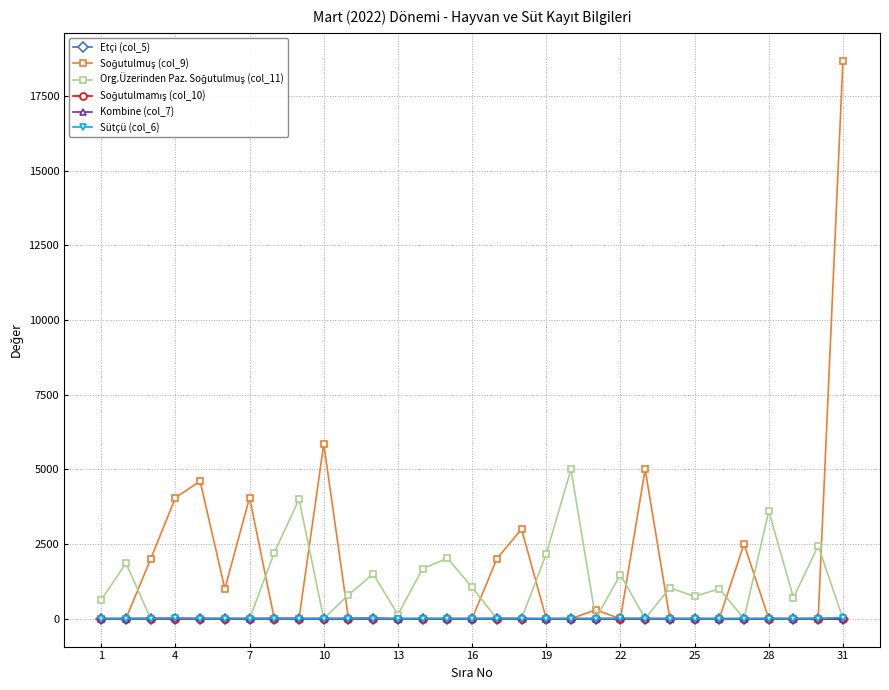

What is the greatest value displayed?

18667